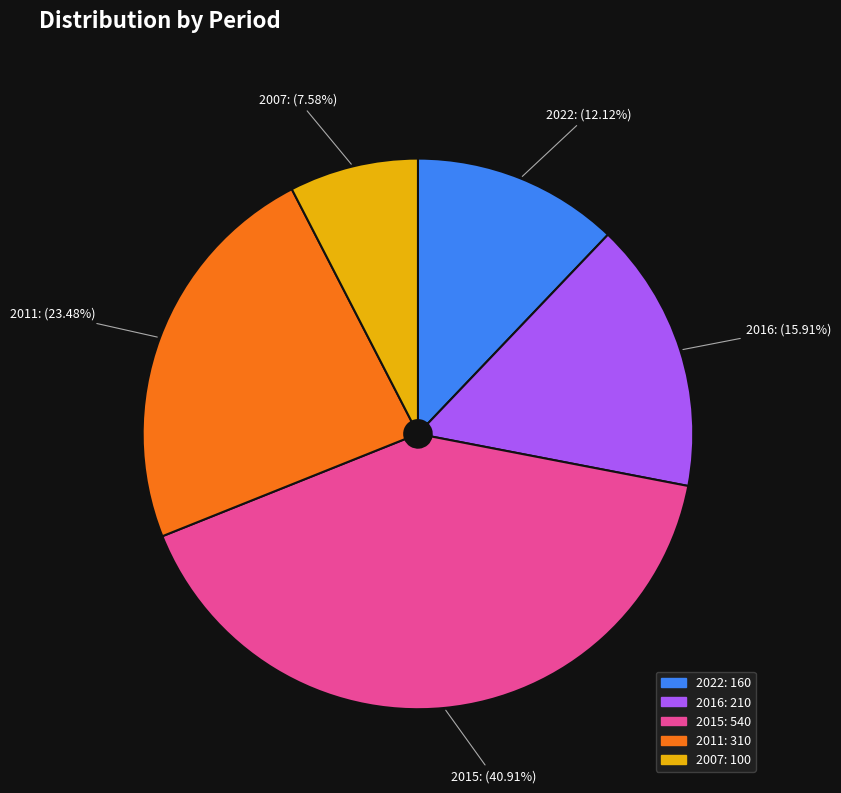

Which category has the biggest portion of the pie?

2015